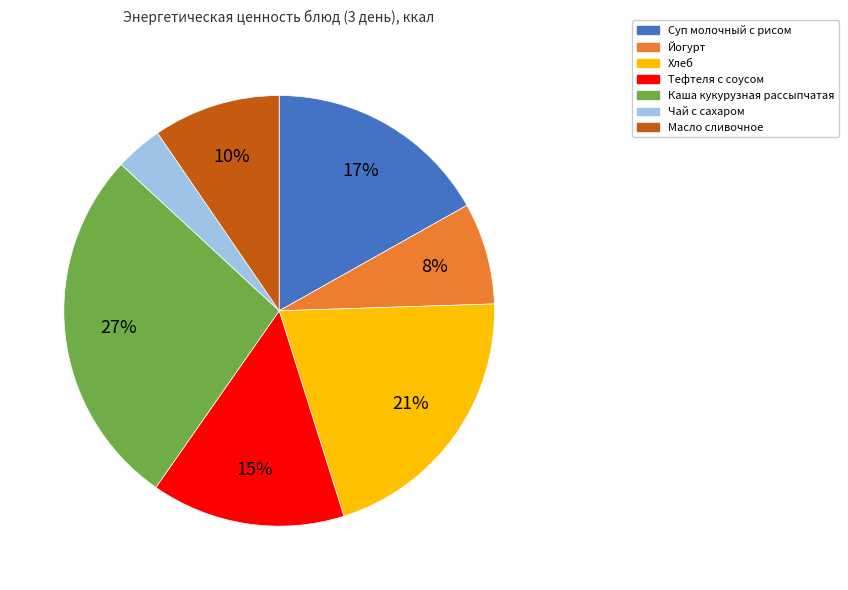

Does Каша кукурузная рассыпчатая account for over 50% of the chart?

No